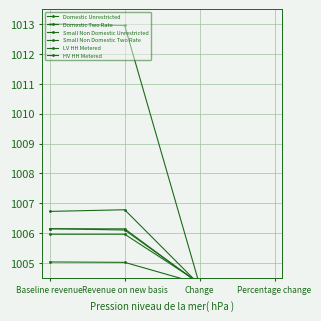

Rank the series at Revenue on new basis from highest to lowest value.

Domestic Unrestricted, HV HH Metered, Small Non Domestic Unrestricted, LV HH Metered, Domestic Two Rate, Small Non Domestic Two Rate